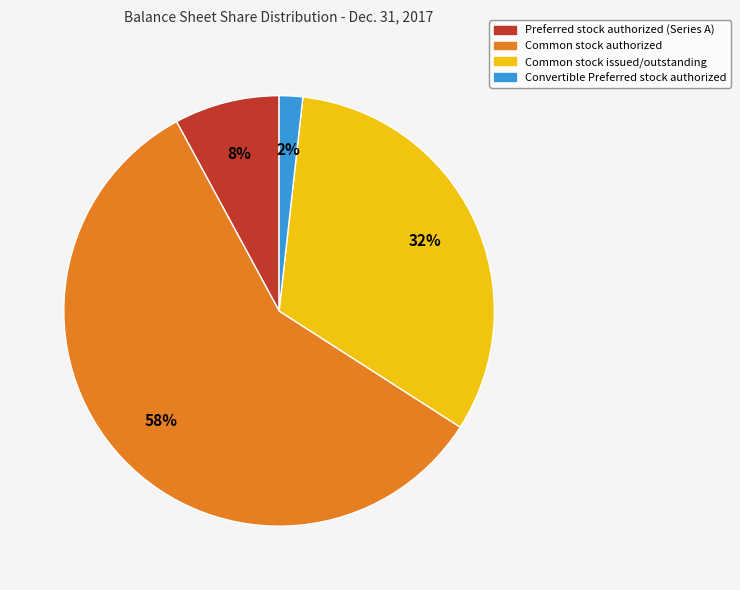

What percentage is the Common stock issued/outstanding slice, to the nearest percent?

32%